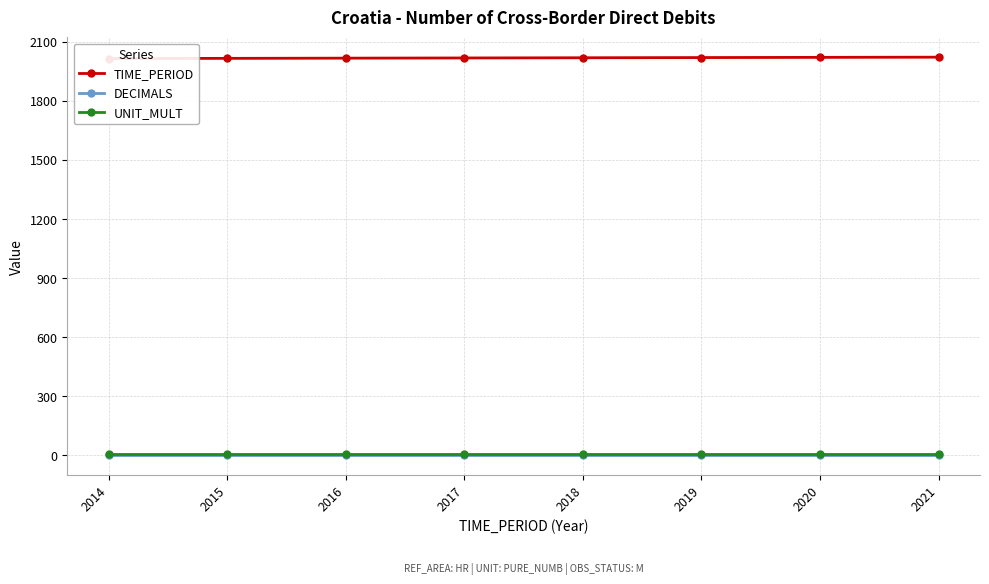

At which category is the sum across all series the highest?

2021